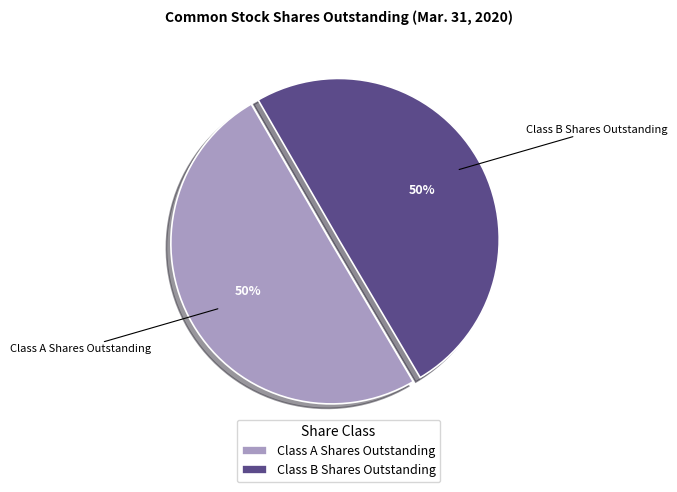

How many slices are in this pie chart?

2